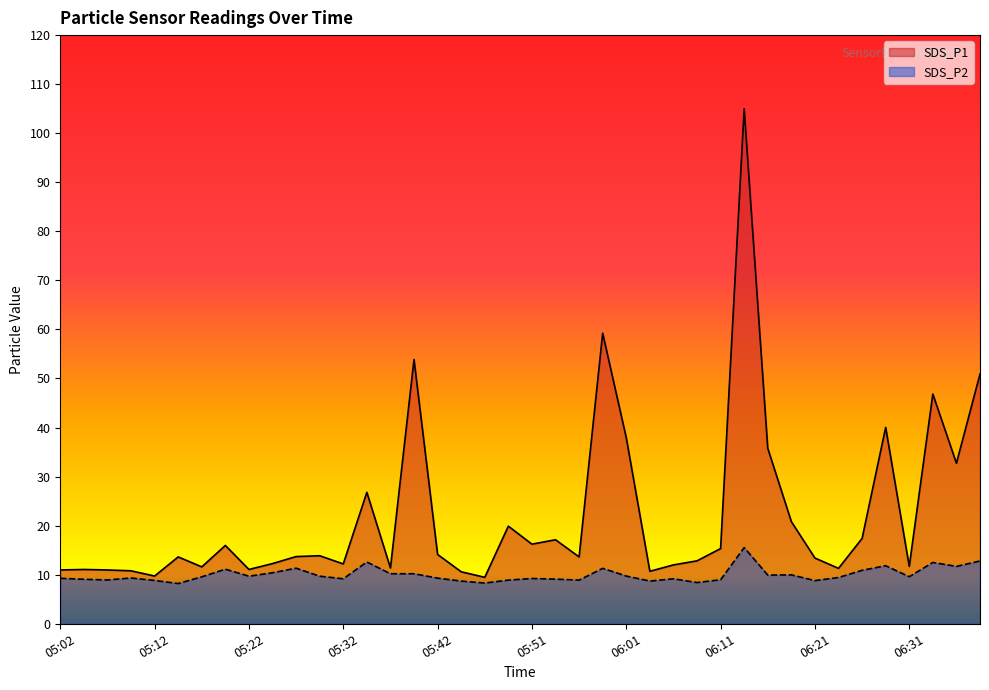

What are all the series names shown in the legend?

SDS_P1, SDS_P2